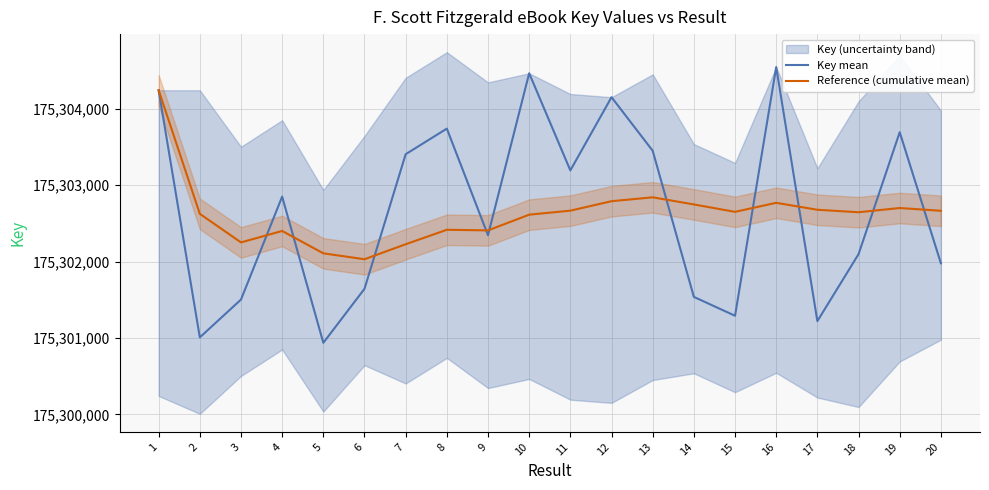

What is the minimum value for Reference (cumulative mean)?

175302030.7